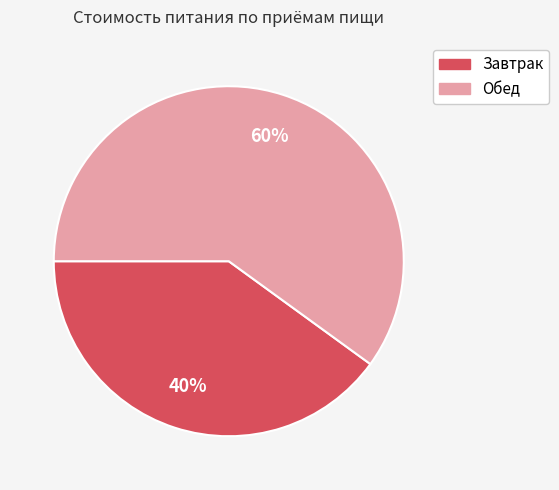

Which slice is the smallest?

Завтрак